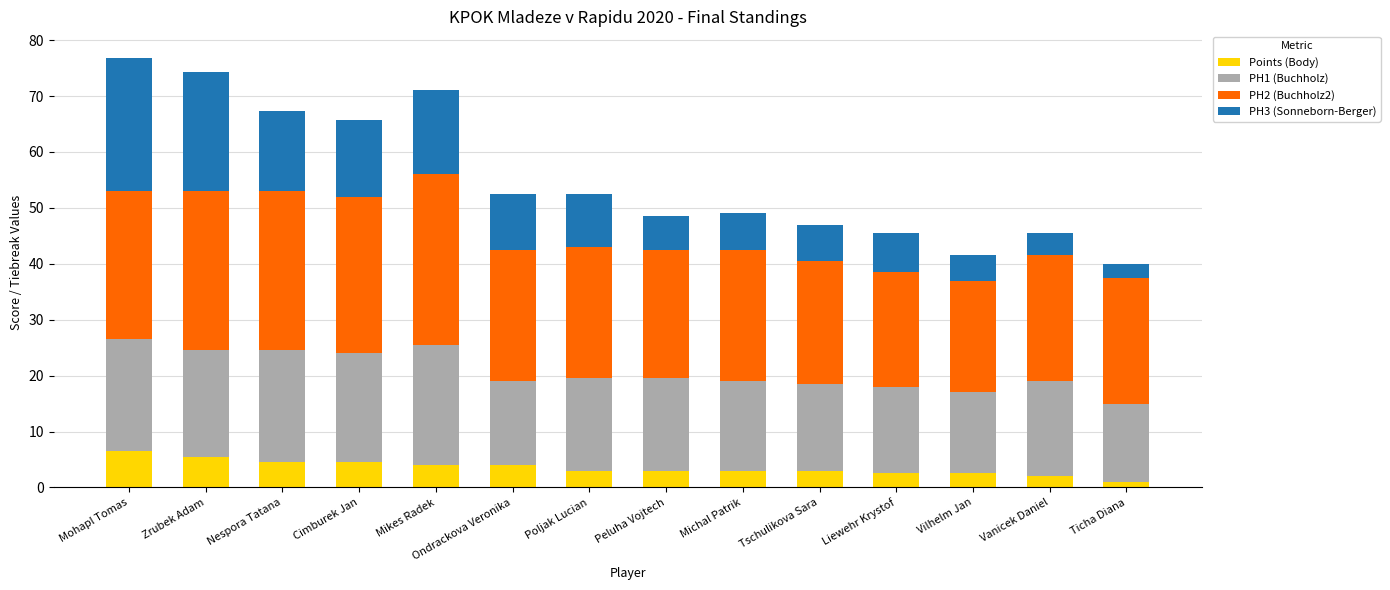

The Points (Body) series shows 2.5 at Vilhelm Jan. True or false?

True